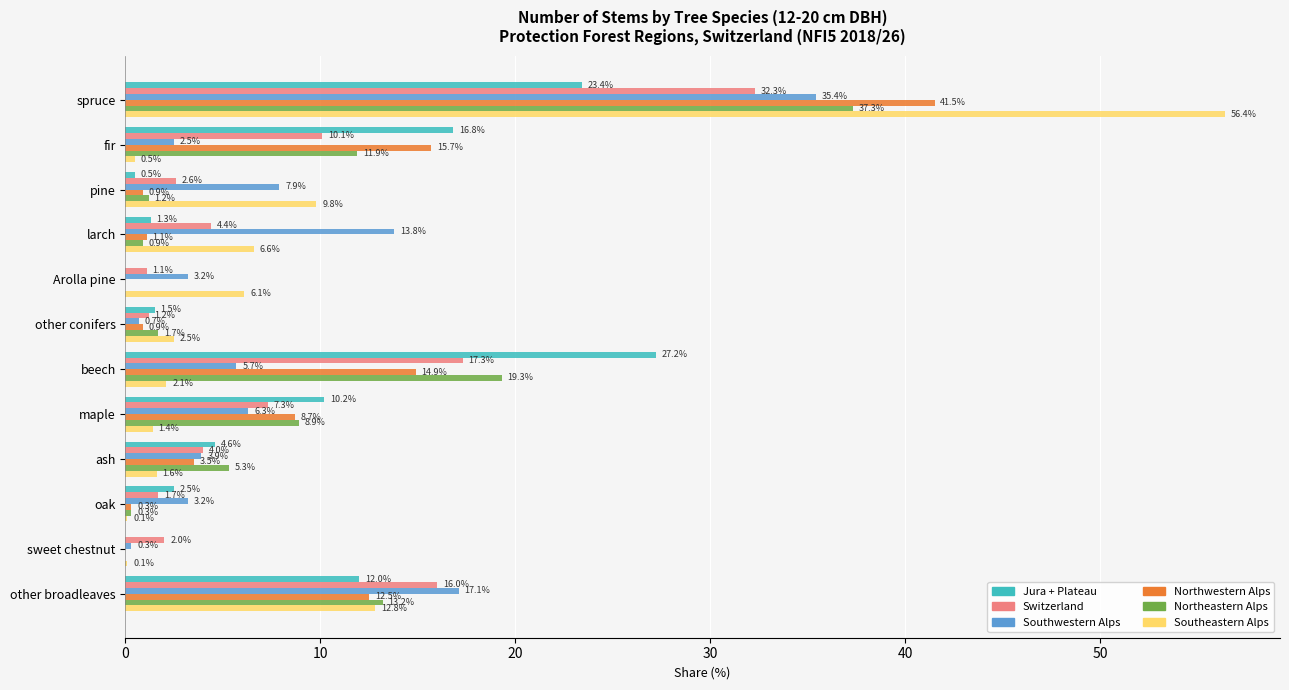

What is the greatest value displayed?

56.4